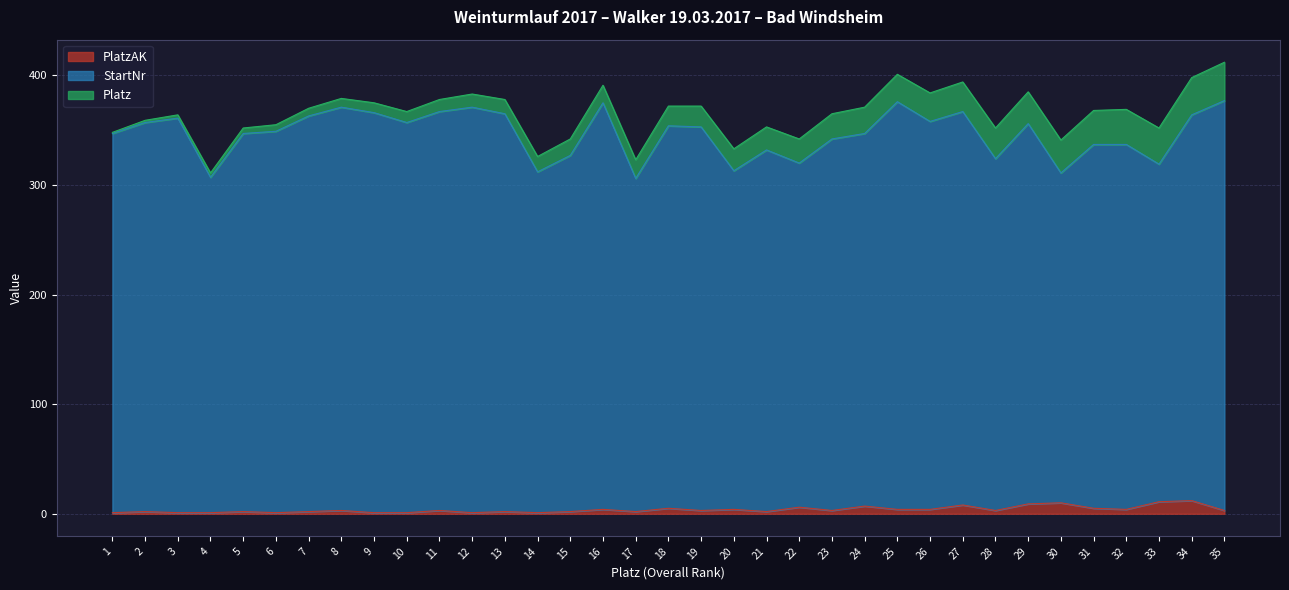

True or false: StartNr has a value of 494 at 12.

False